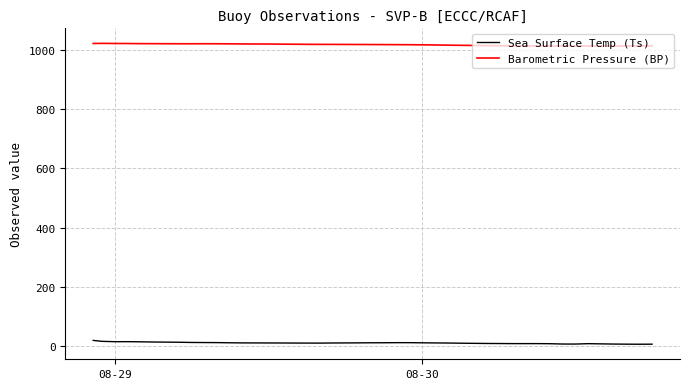

What is the highest value of the Sea Surface Temp (Ts) series?

19.1